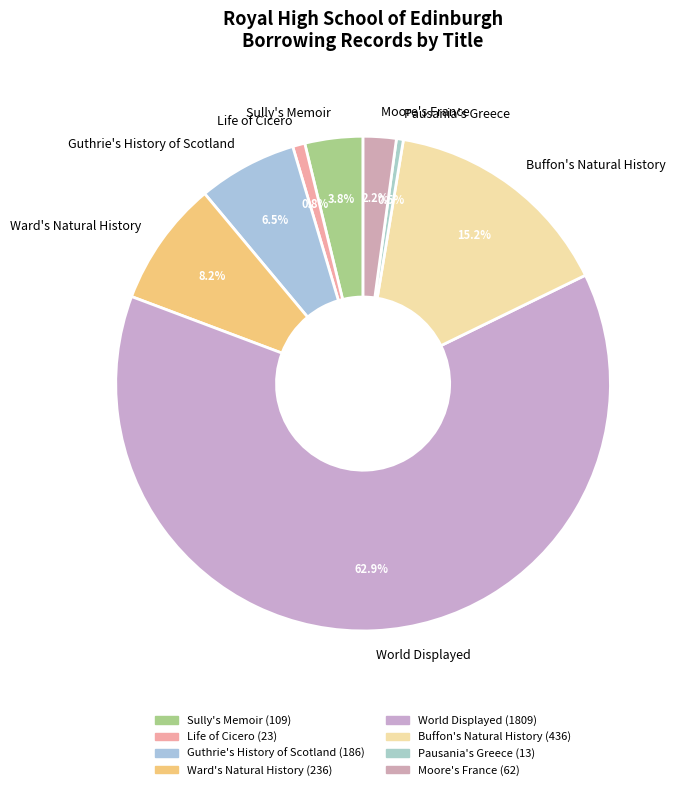

What percentage is the World Displayed slice, to the nearest percent?

63%